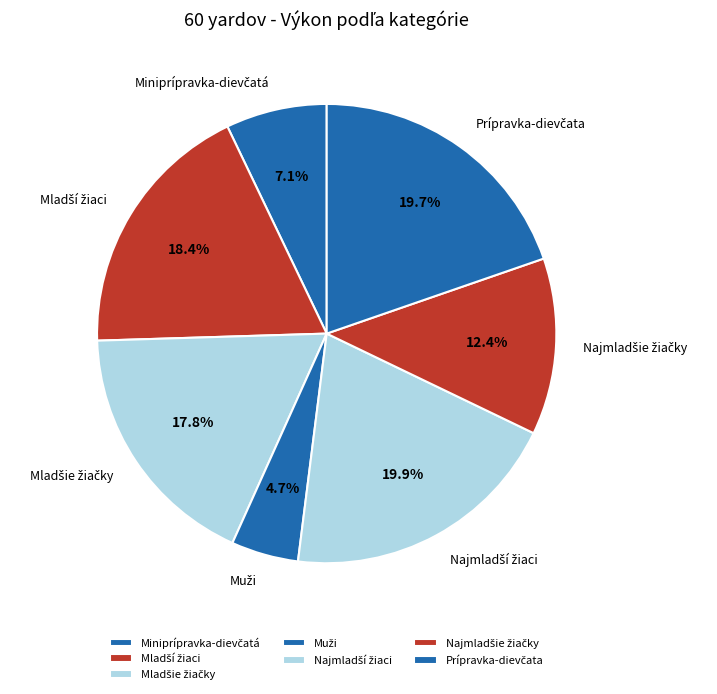

Is there a majority slice in this chart?

No